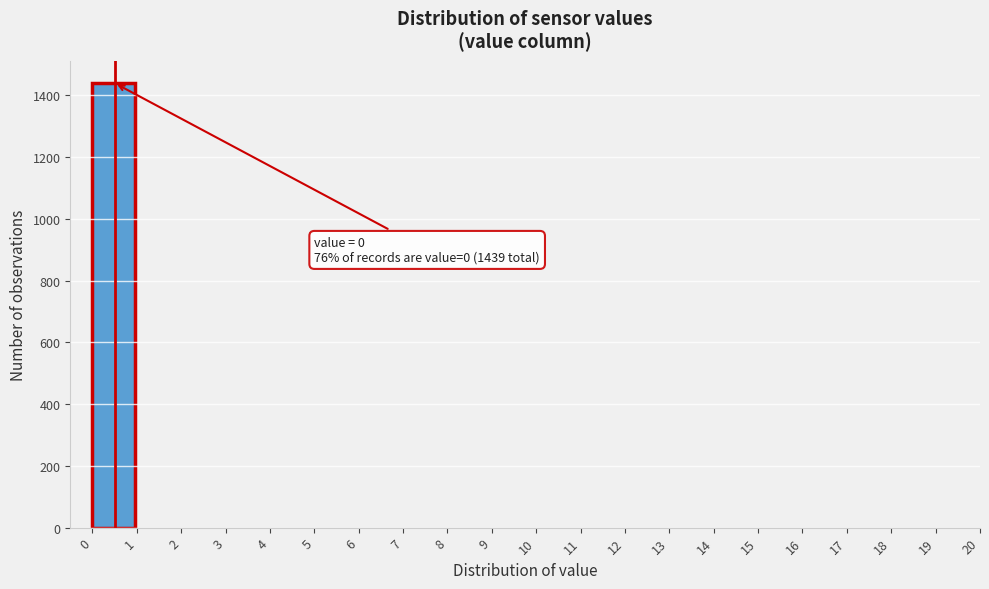

Over which range of the x-axis is the bar tallest?

0 to 1